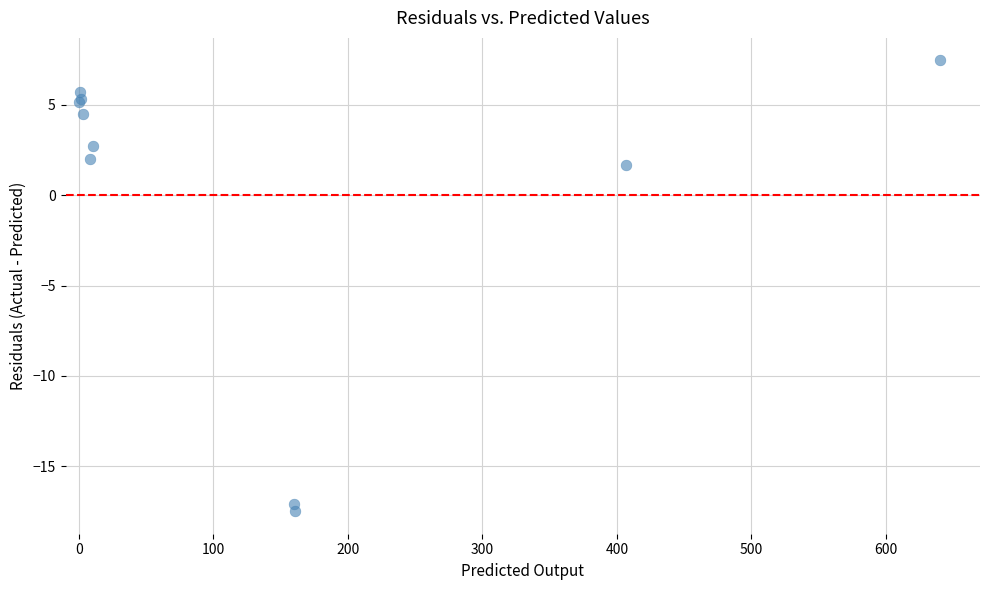

What Y value in the scatter plot is closest to -5?

1.7